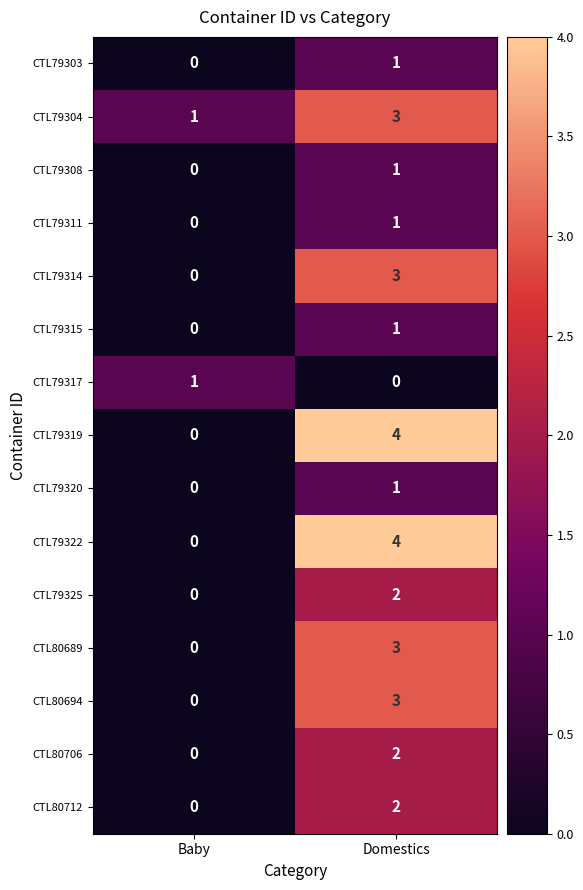

How many data points does each series have?

2